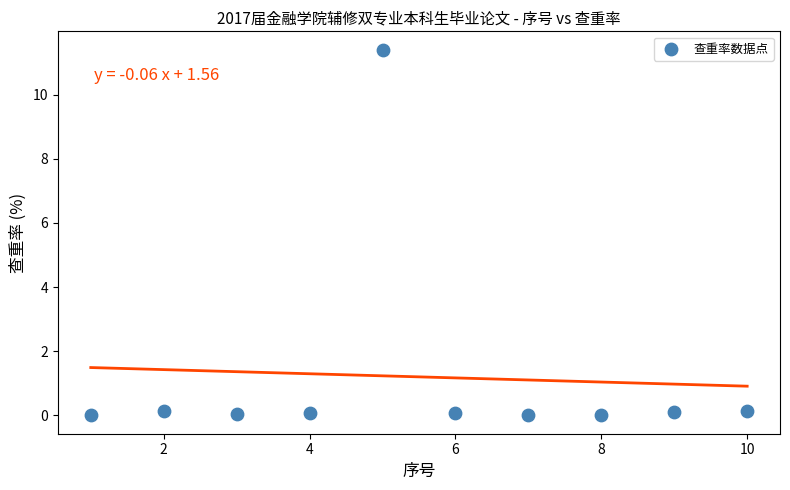

What is the average Y value?

1.2